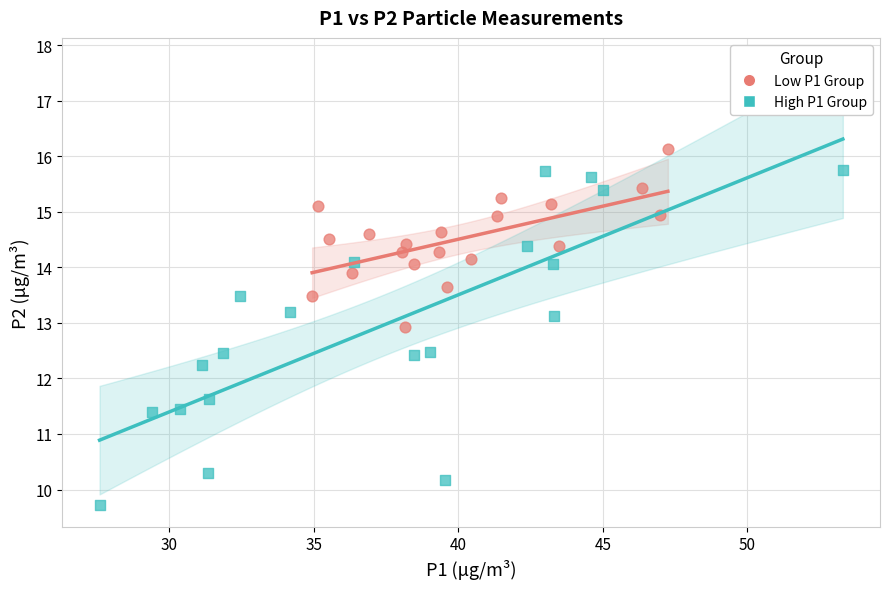

What are all the series names shown in the legend?

Low P1 Group, High P1 Group